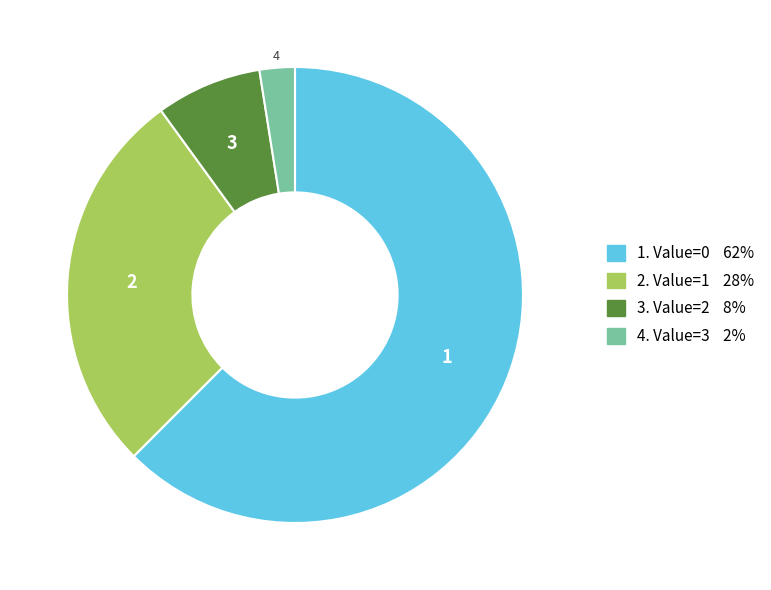

Is there any slice that represents more than half of the pie?

Yes